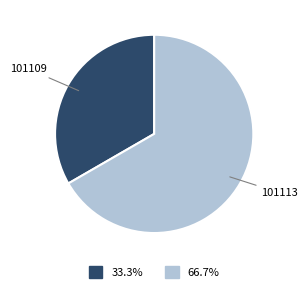

Is there a majority slice in this chart?

Yes